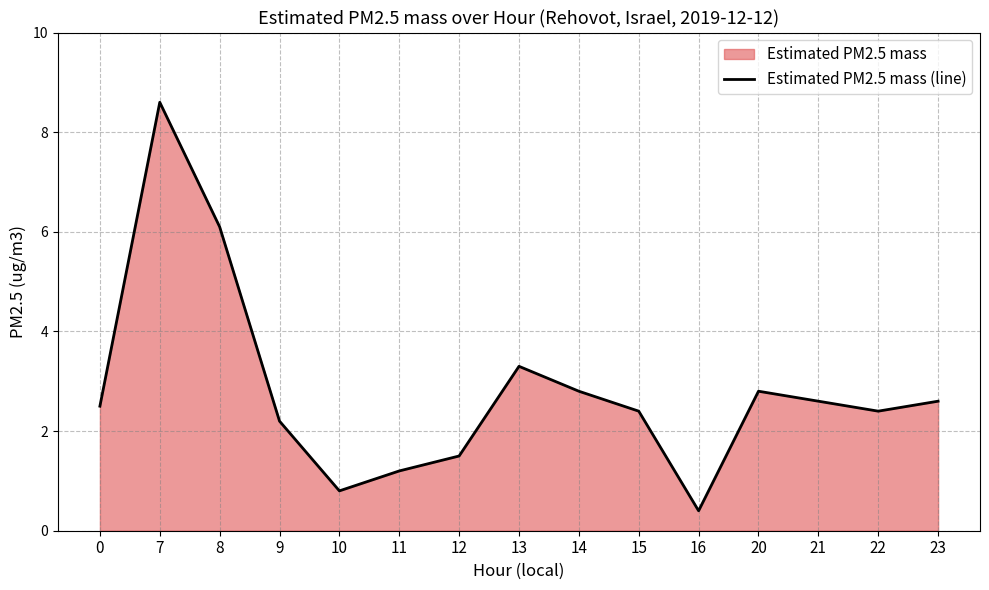

True or false: the data shows 0.5 at 0.

False